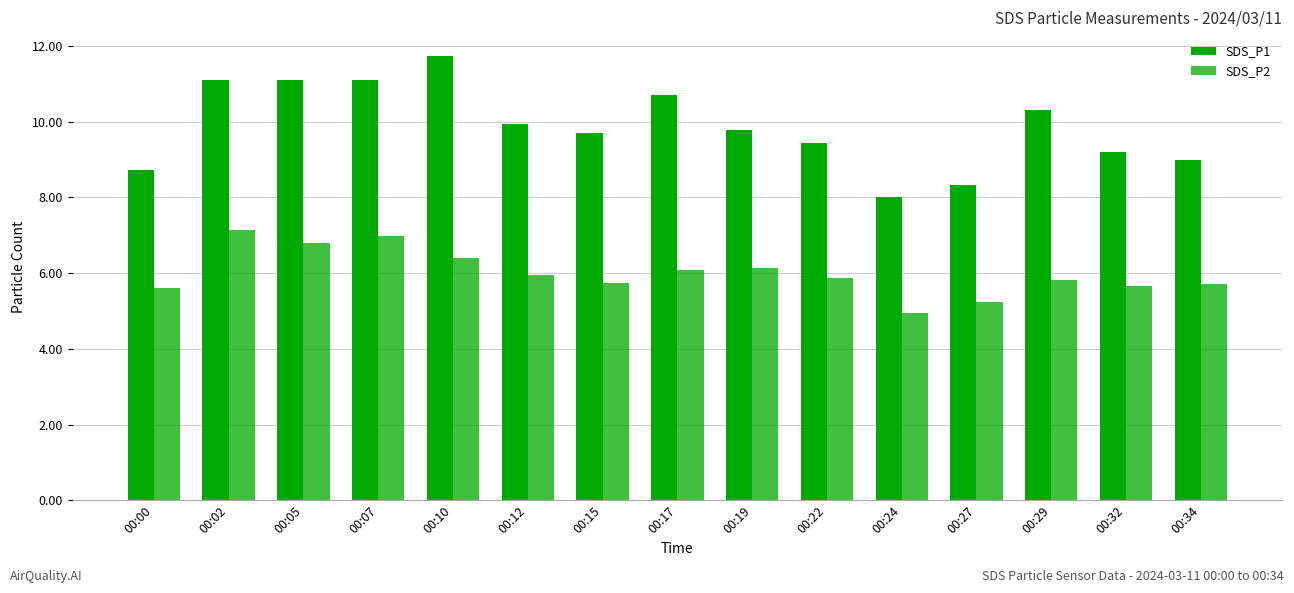

How many bars are there in total?

30